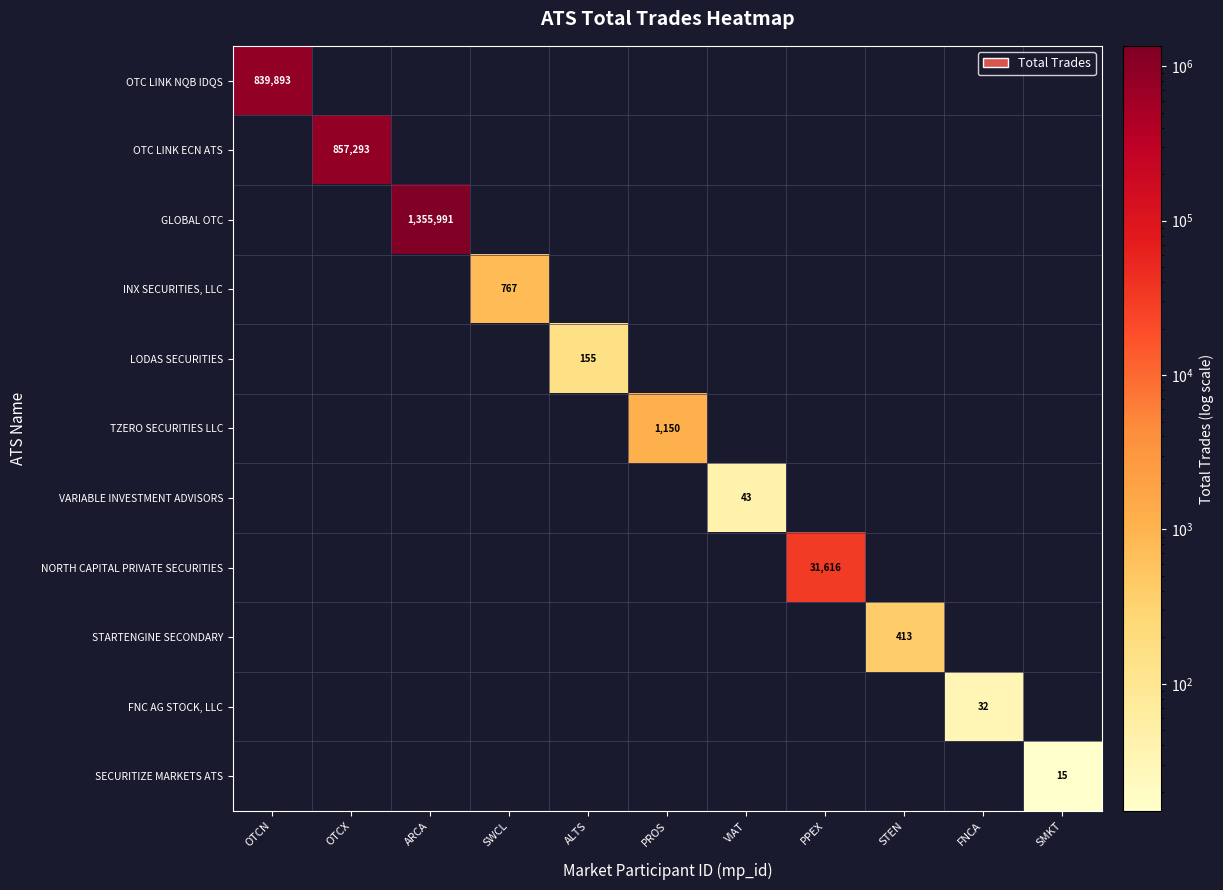

Which series has the largest total across all categories?

GLOBAL OTC